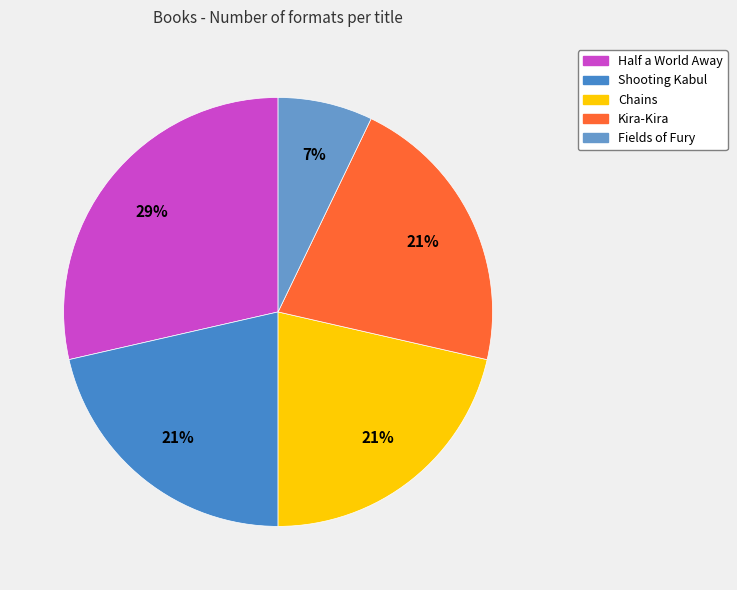

How many slices are in this pie chart?

5